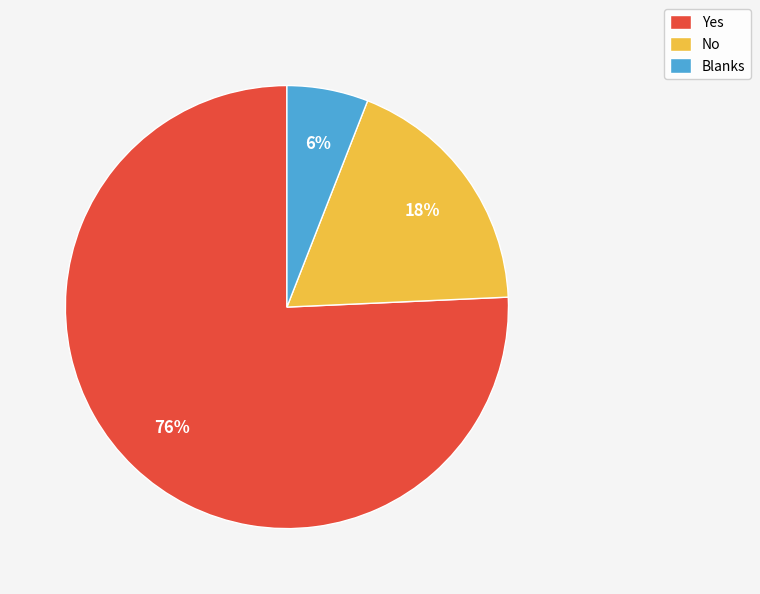

Is the sum of Yes and Blanks greater than half?

Yes